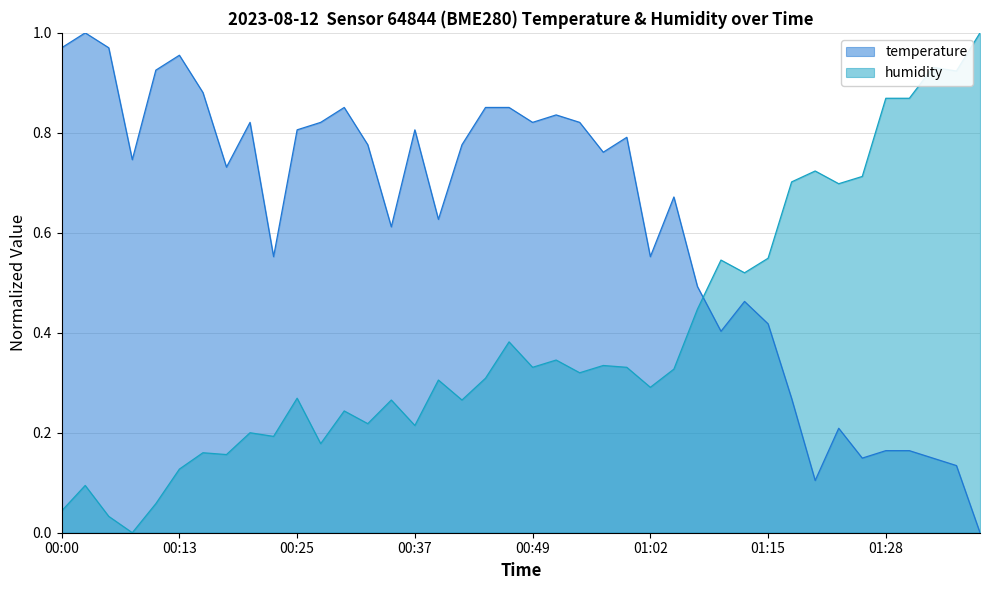

How many data points in humidity are above 0?

39